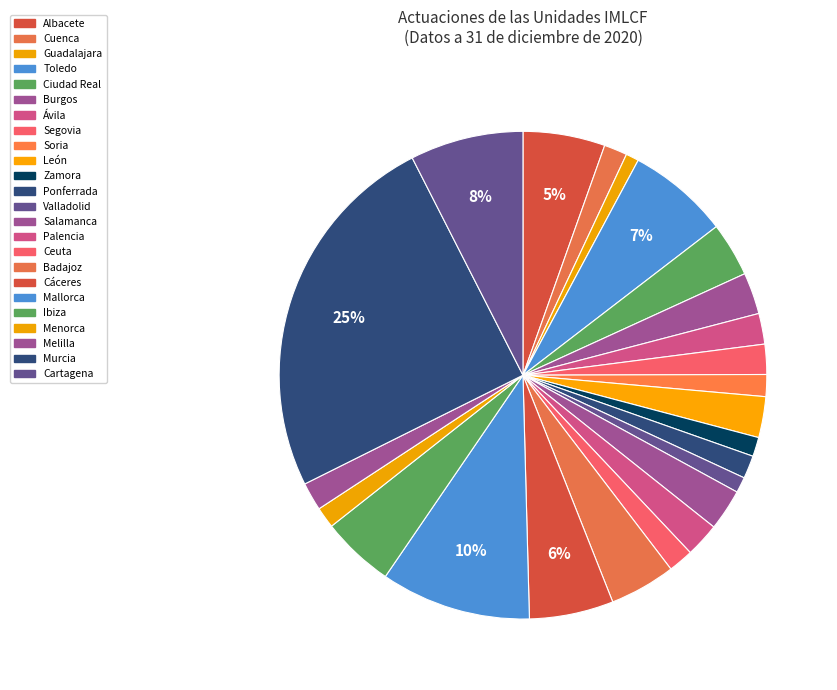

Is it true that Burgos is 3% of the pie?

True